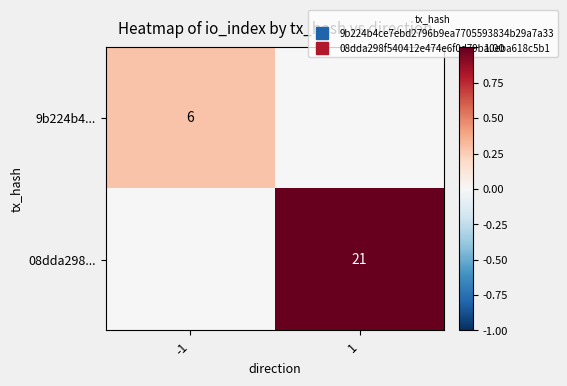

Is it true that 08dda298... equals 1.0 at 1?

True